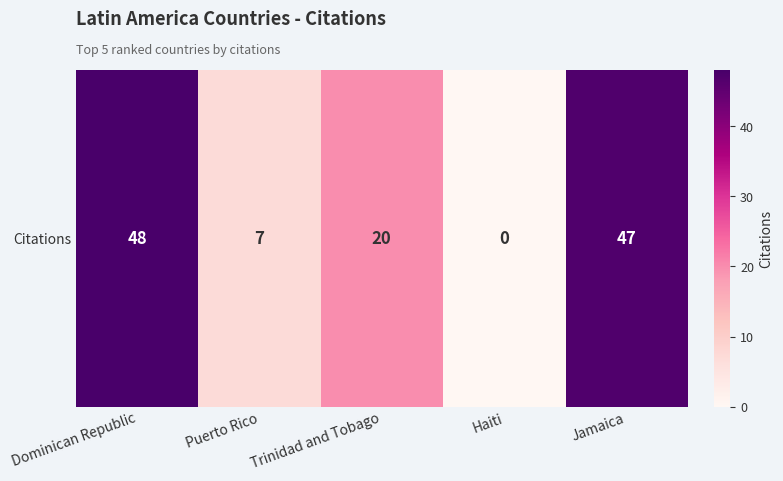

Reading right to left, extract all data points from this chart.

47	0	20	7	48